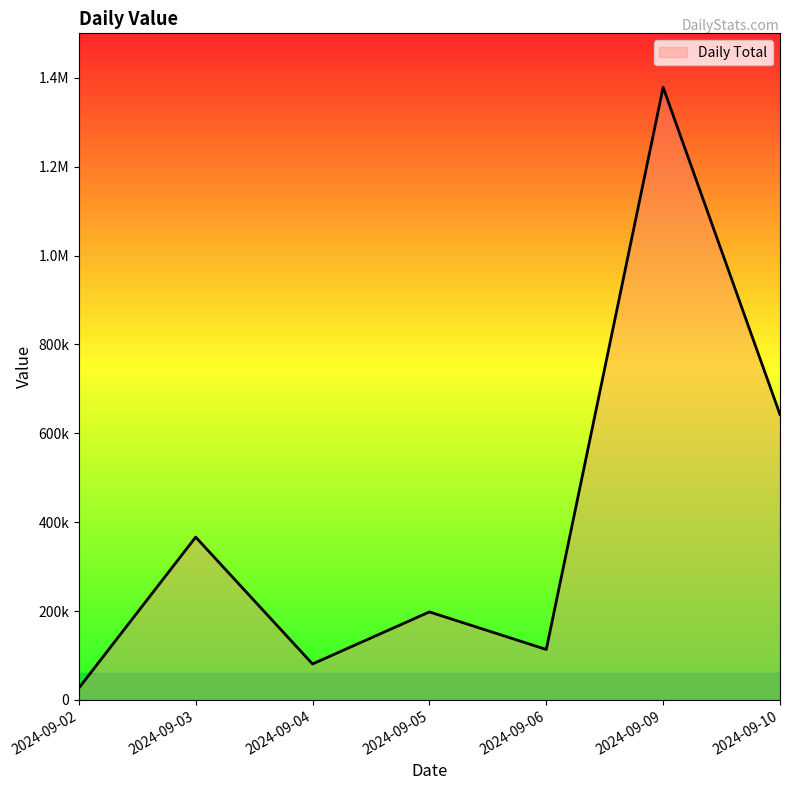

Does the chart have visible grid lines?

No